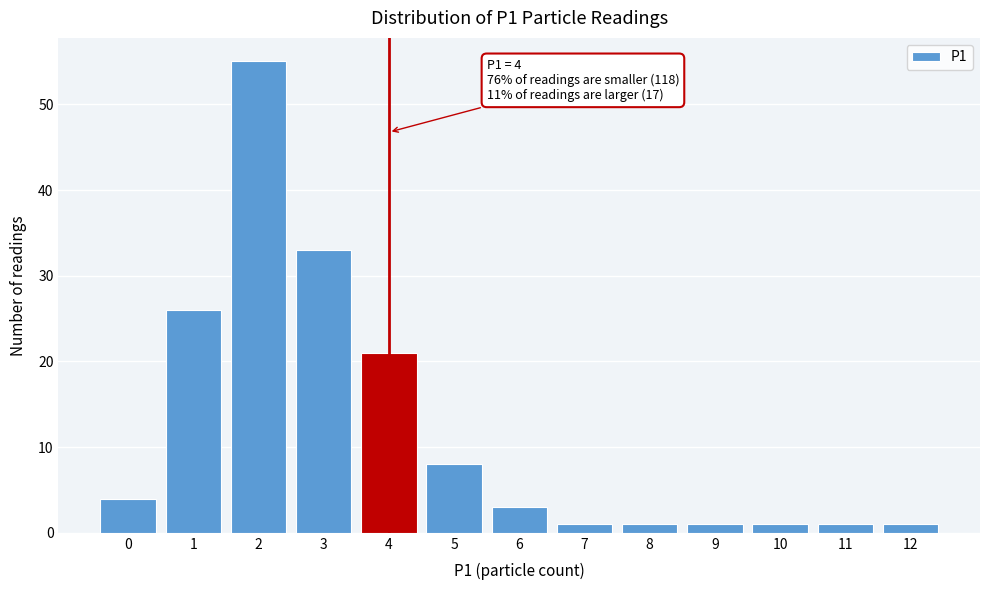

Over which range of the x-axis is the bar tallest?

1.5 to 2.5